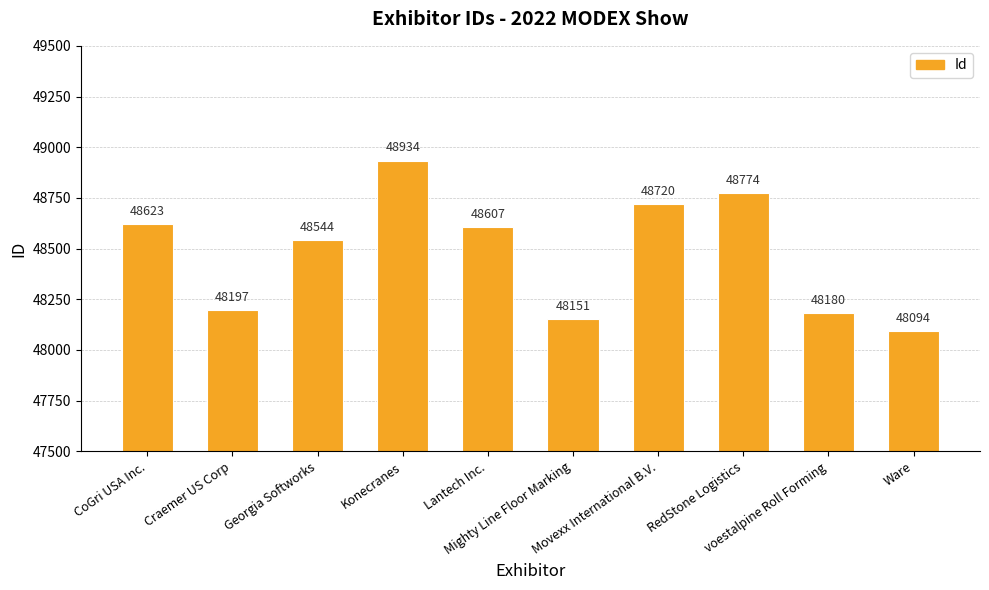

Which label corresponds to the largest value in the chart?

Konecranes